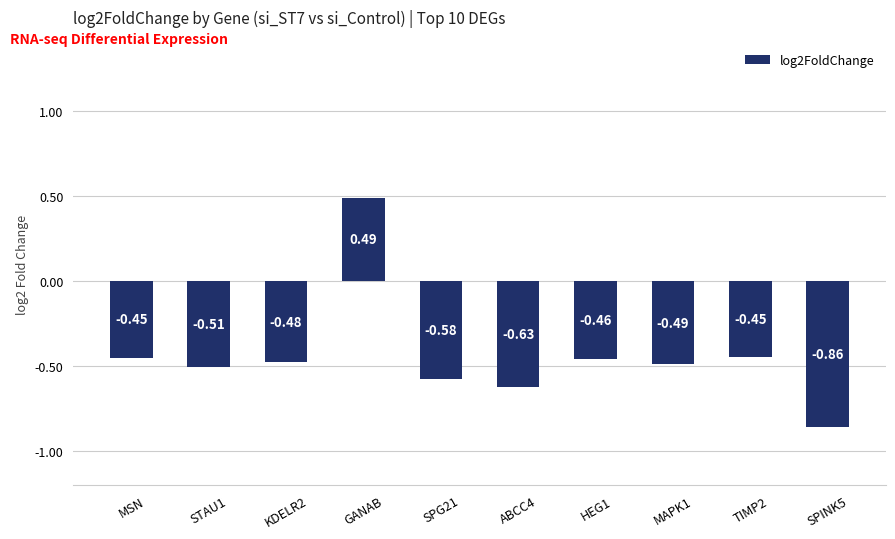

What is the sum of all values?

-4.4